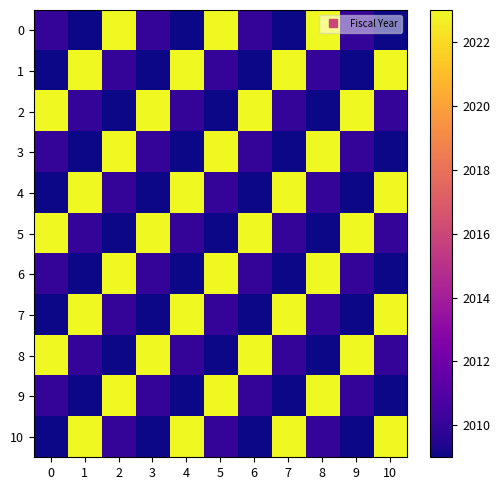

Rank the series at 0 from highest to lowest value.

2, 5, 8, 0, 3, 6, 9, 1, 4, 7, 10